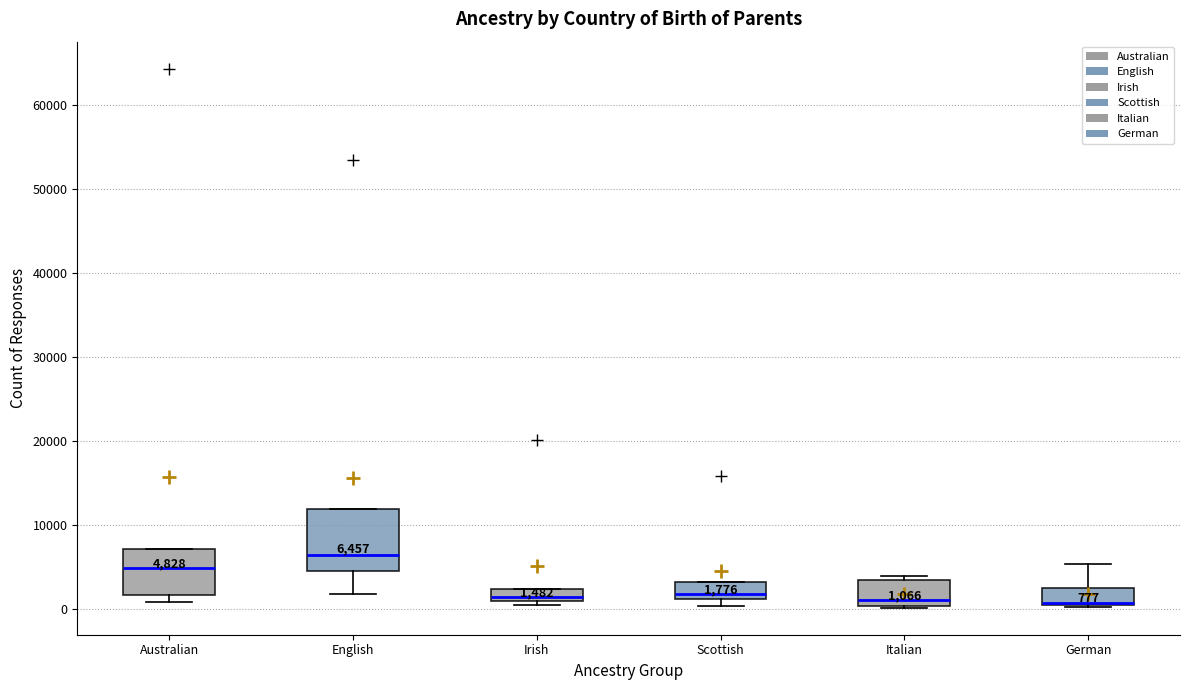

Comparing the boxes themselves (not the whiskers), which one is the tallest?

English